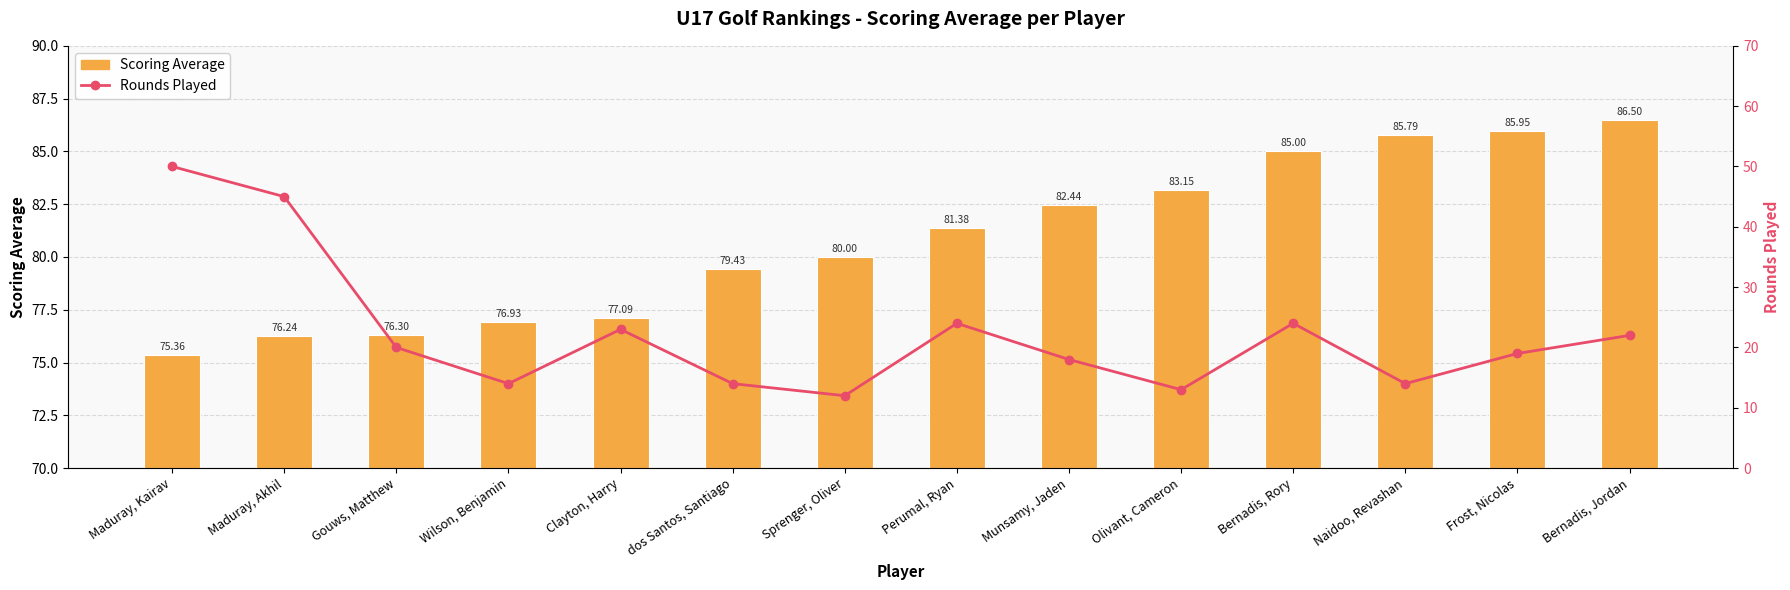

At Bernadis, Rory, list the series in order from smallest to largest.

Rounds Played, Scoring Average